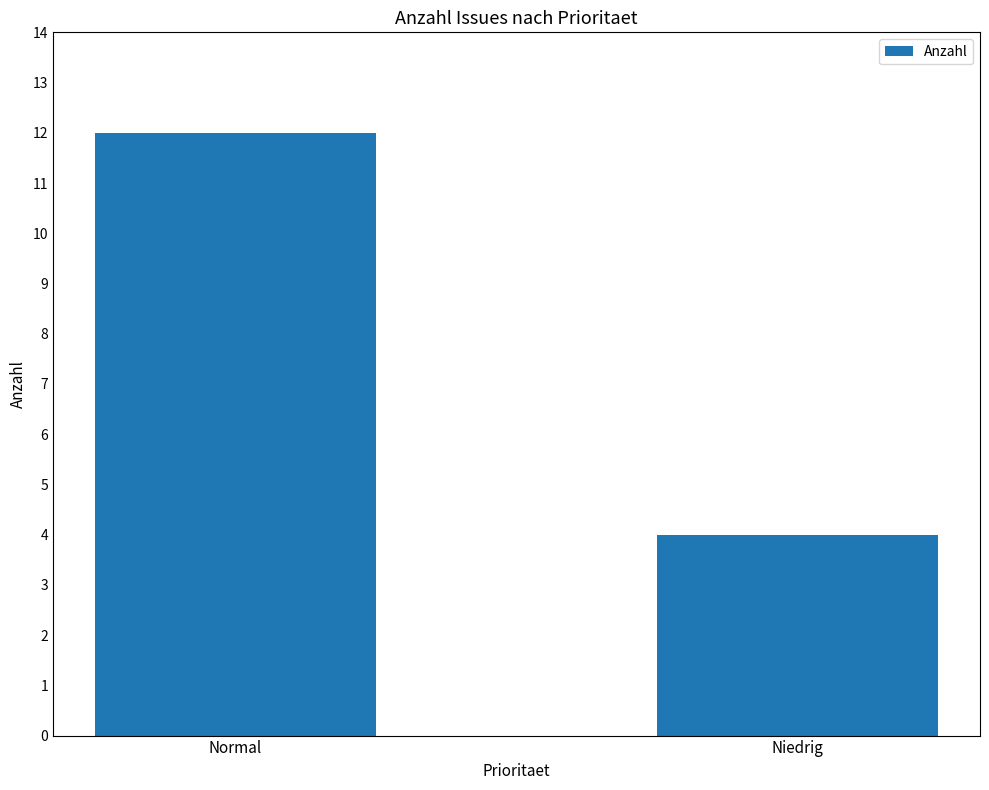

Reading left to right, extract all data points from this chart.

Normal=12	Niedrig=4